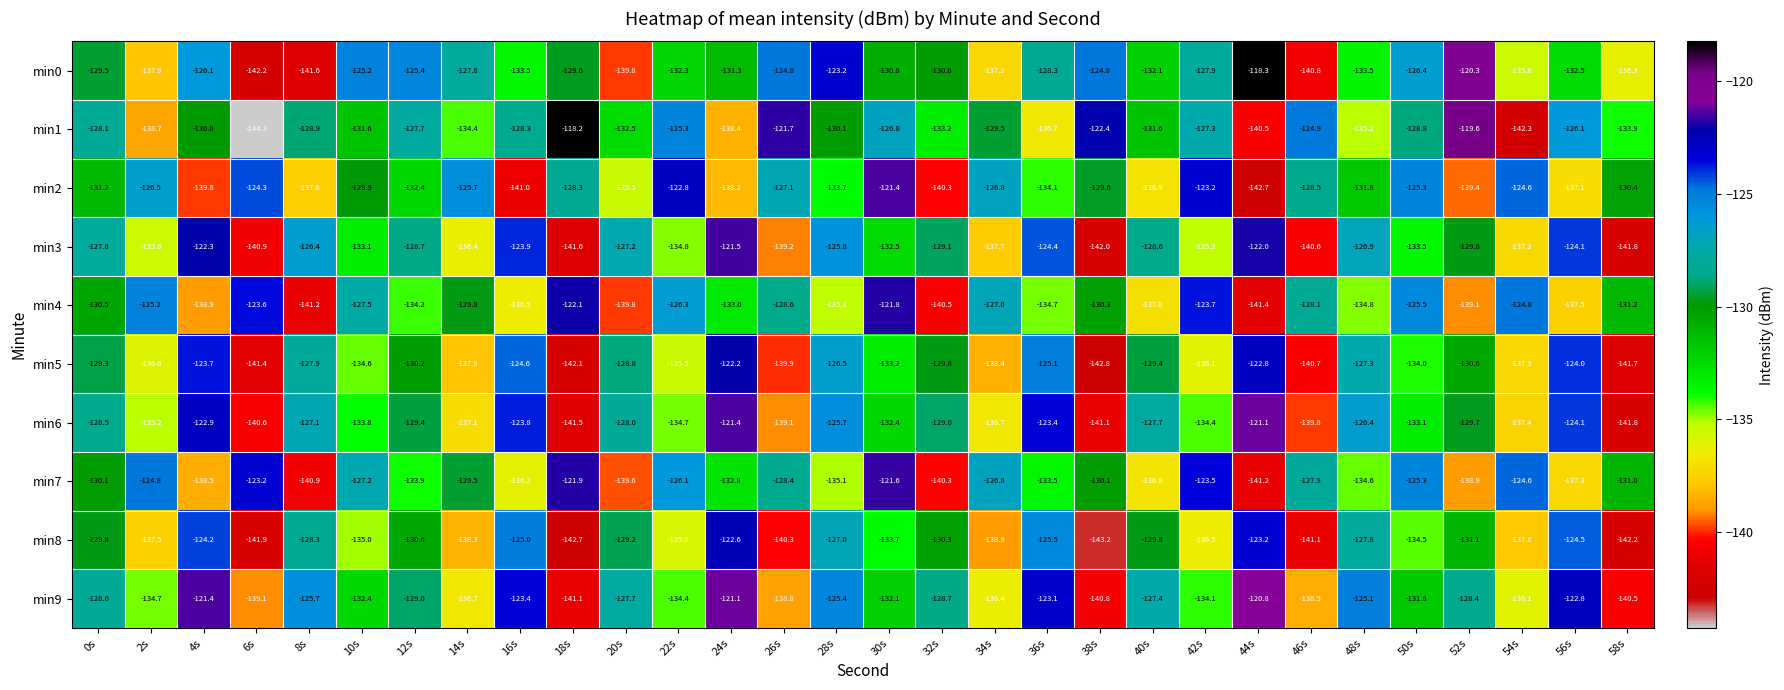

Is it true that min4 equals -131.2 at 58s?

True